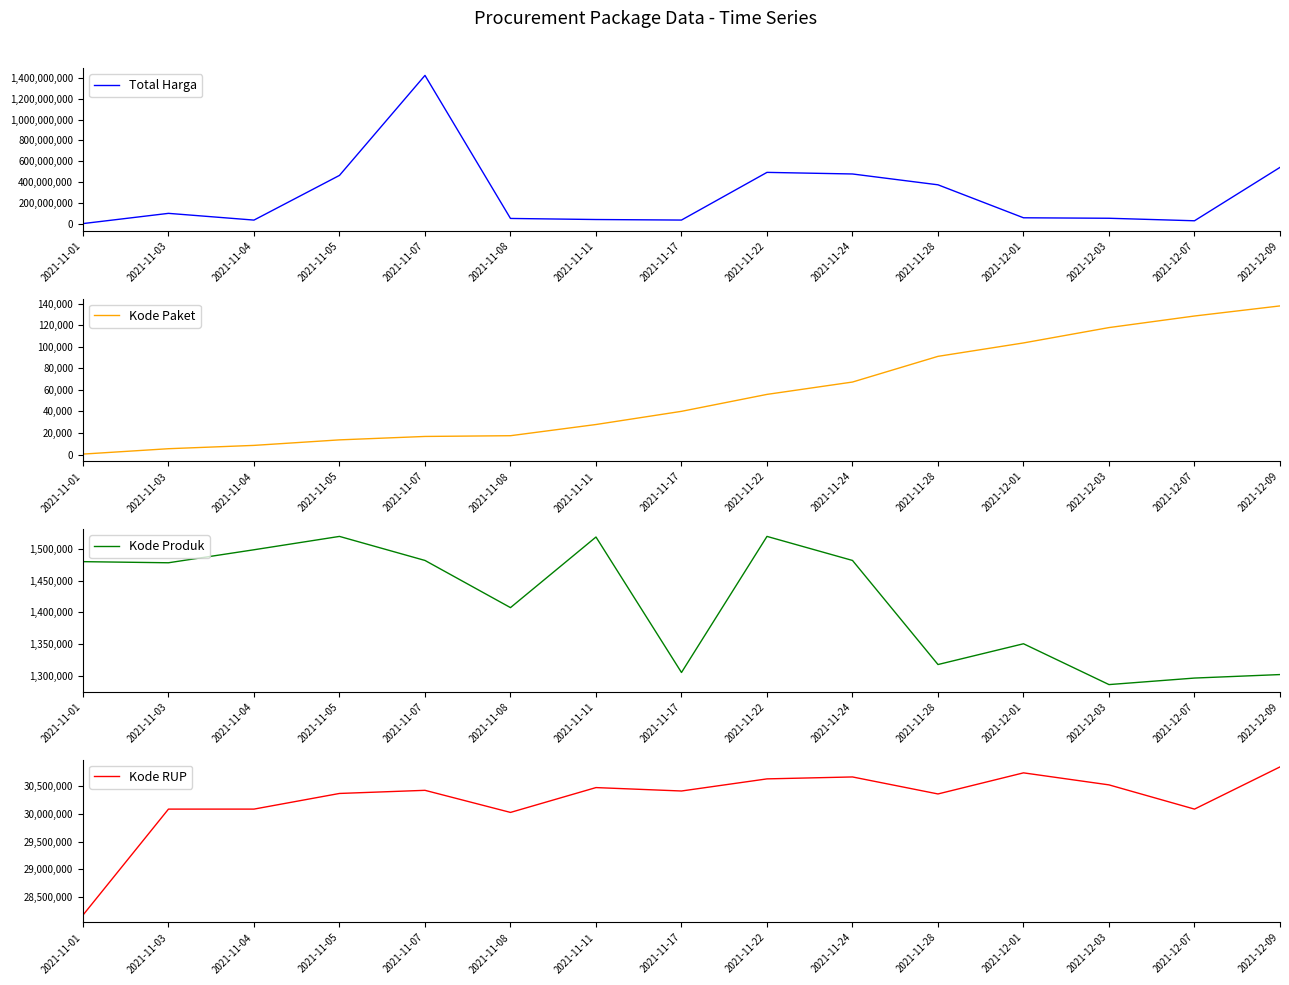

The Kode Paket series shows 8689 at 2021-11-03. True or false?

False